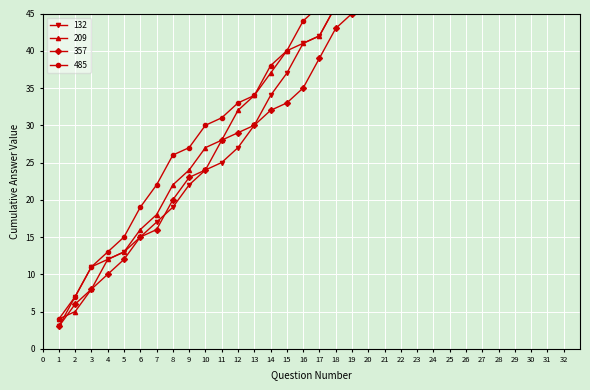

What is the difference between the 209 values at 22 and 2?

50